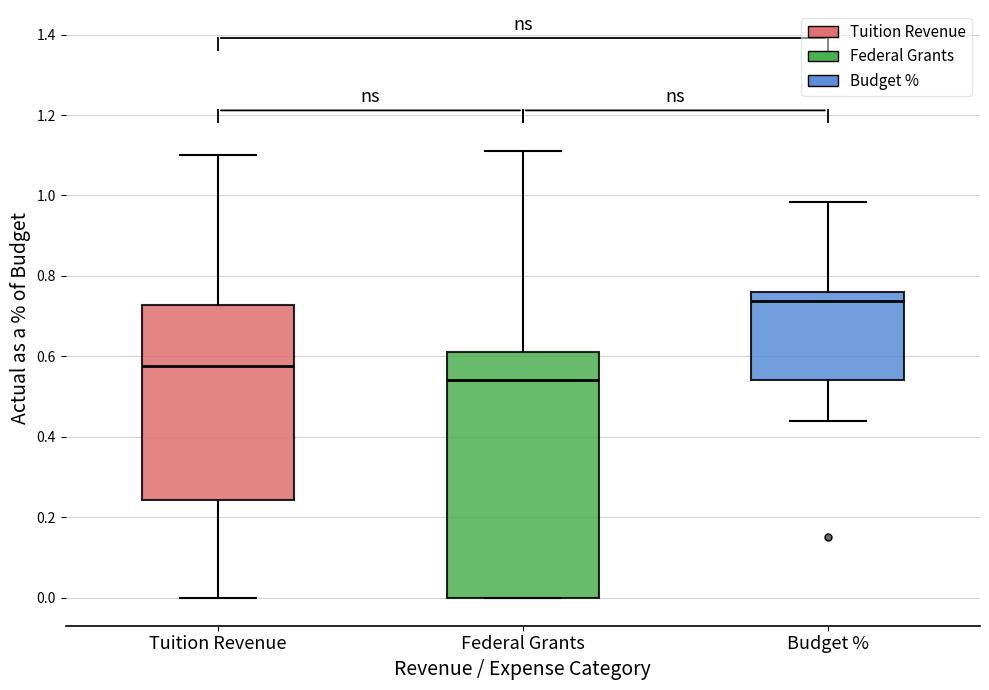

Reading left to right, read every box against the y-axis: the position of its median line, the range the box covers, and the ends of its whiskers. The values are not printed on the chart, so give them approximately, as read against the axis.

Tuition Revenue: median 0.58, box 0.24 to 0.72, whiskers 0.00 to 1.10
Federal Grants: median 0.54, box 0.00 to 0.62, whiskers 0.00 to 1.12
Budget %: median 0.74, box 0.54 to 0.76, whiskers 0.44 to 0.98